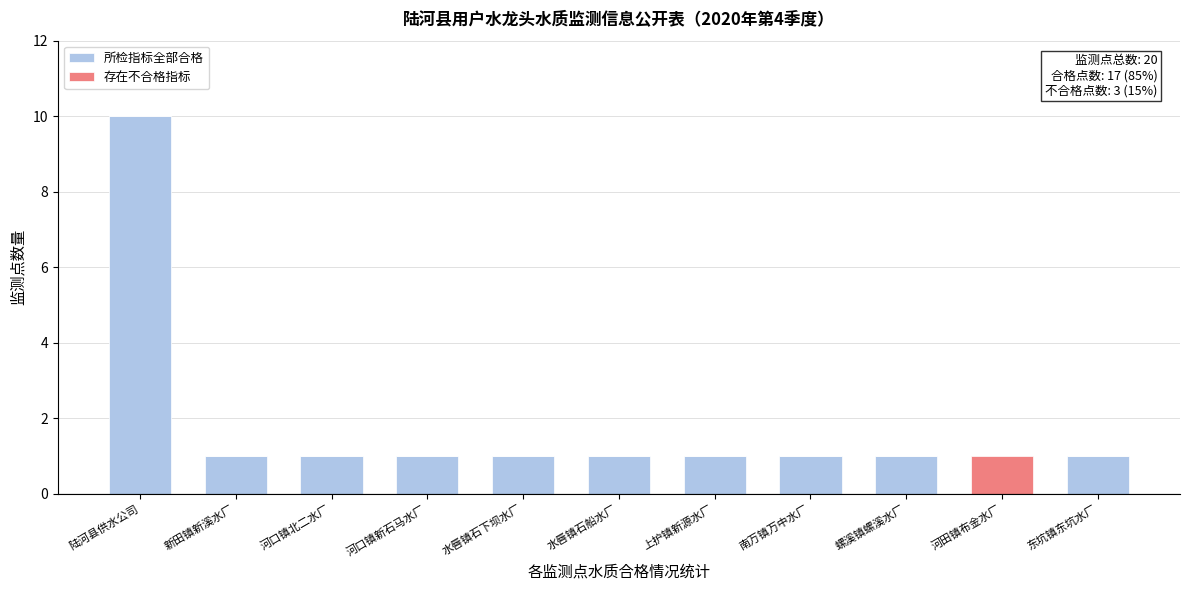

Reading left to right, transcribe the values for 所检指标全部合格.

陆河县供水公司=10	新田镇新溪水厂=1	河口镇北二水厂=1	河口镇新石马水厂=1	水唇镇石下坝水厂=1	水唇镇石船水厂=1	上护镇新源水厂=1	南万镇万中水厂=1	螺溪镇螺溪水厂=1	河田镇布金水厂=0	东坑镇东坑水厂=1